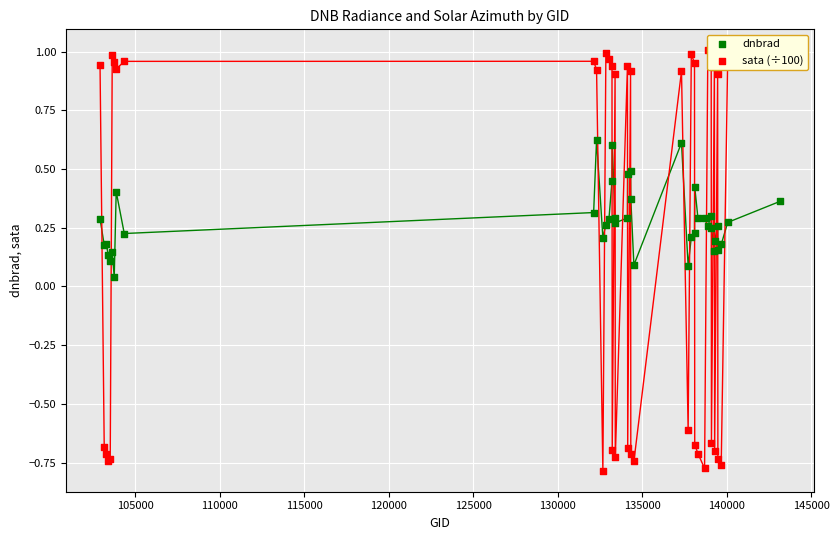

What are all the series names shown in the legend?

dnbrad, sata (÷100)